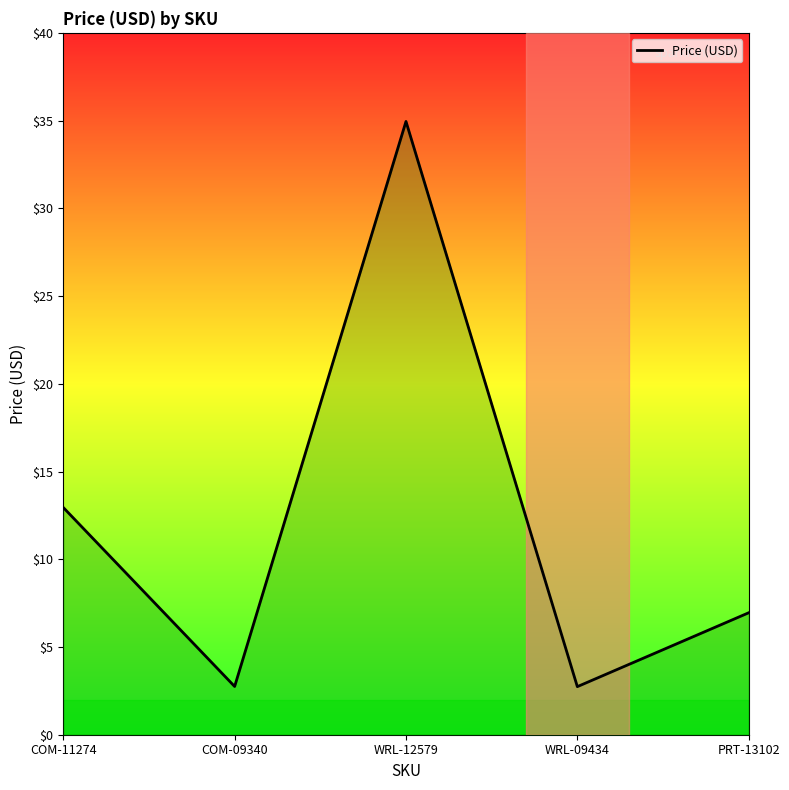

What is the difference between the second highest and minimum values?

10.2